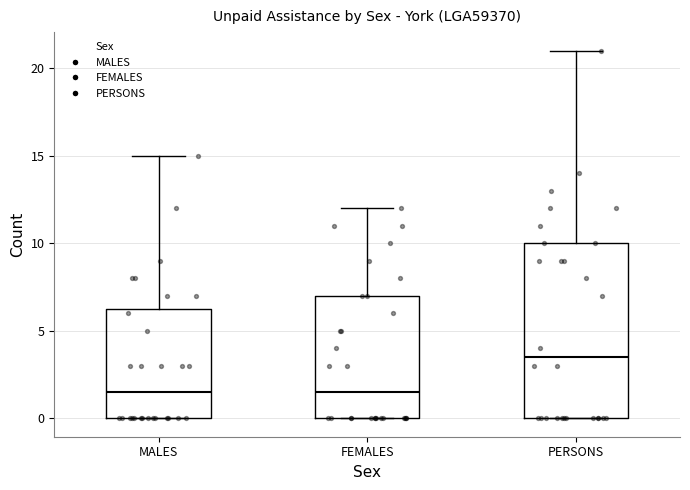

Reading left to right, transcribe this box plot: for each box, give where its median line is, the range the box spans, and where its two whiskers end, as read against the y-axis. The values are not printed on the chart, so give them approximately, as read against the axis.

MALES: median 1.5, box 0.0 to 6.5, whiskers 0.0 to 15.0
FEMALES: median 1.5, box 0.0 to 7.0, whiskers 0.0 to 12.0
PERSONS: median 3.5, box 0.0 to 10.0, whiskers 0.0 to 21.0